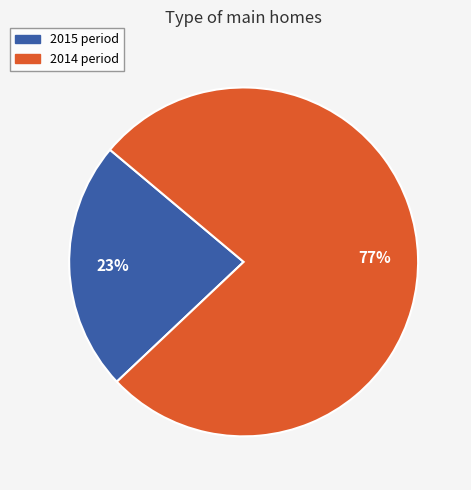

What percentage is the 2014 slice, to the nearest percent?

77%